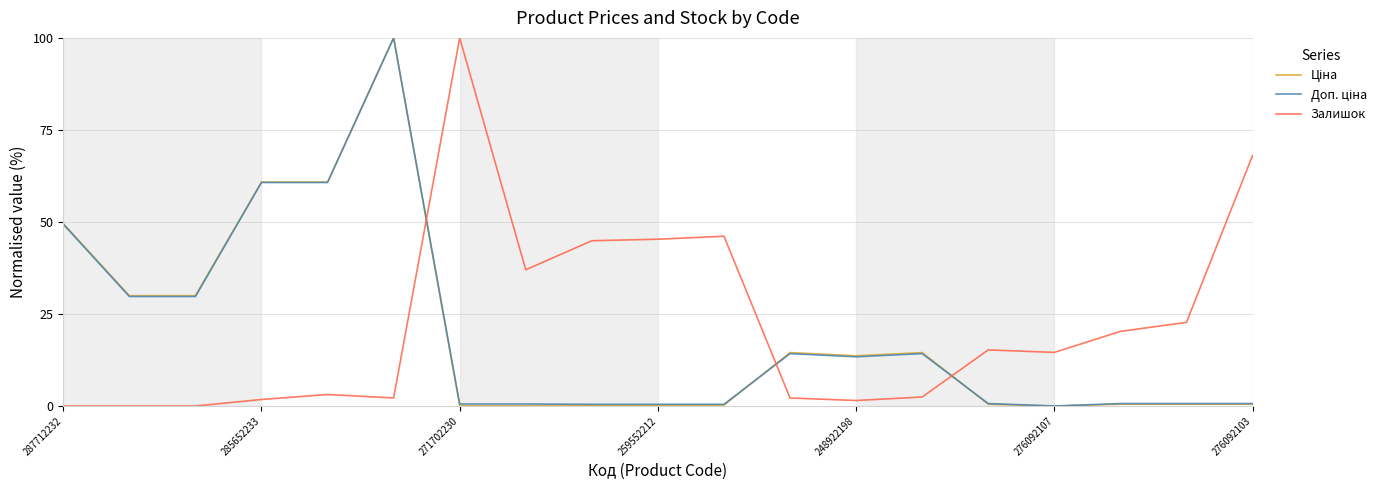

What is the maximum value shown in the chart?

100.0